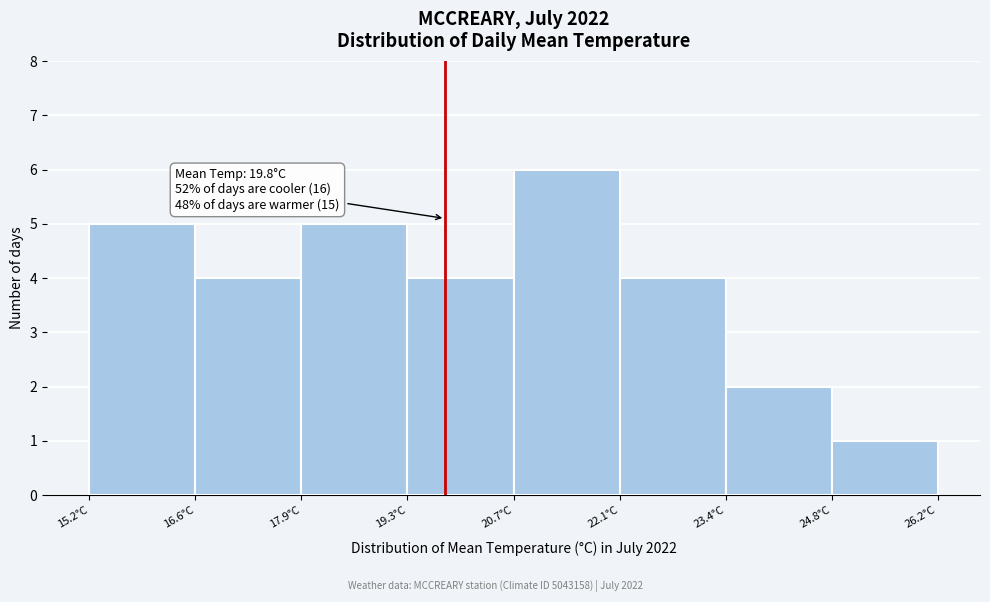

Which range on the x-axis has the tallest bar?

20.8 to 22.0